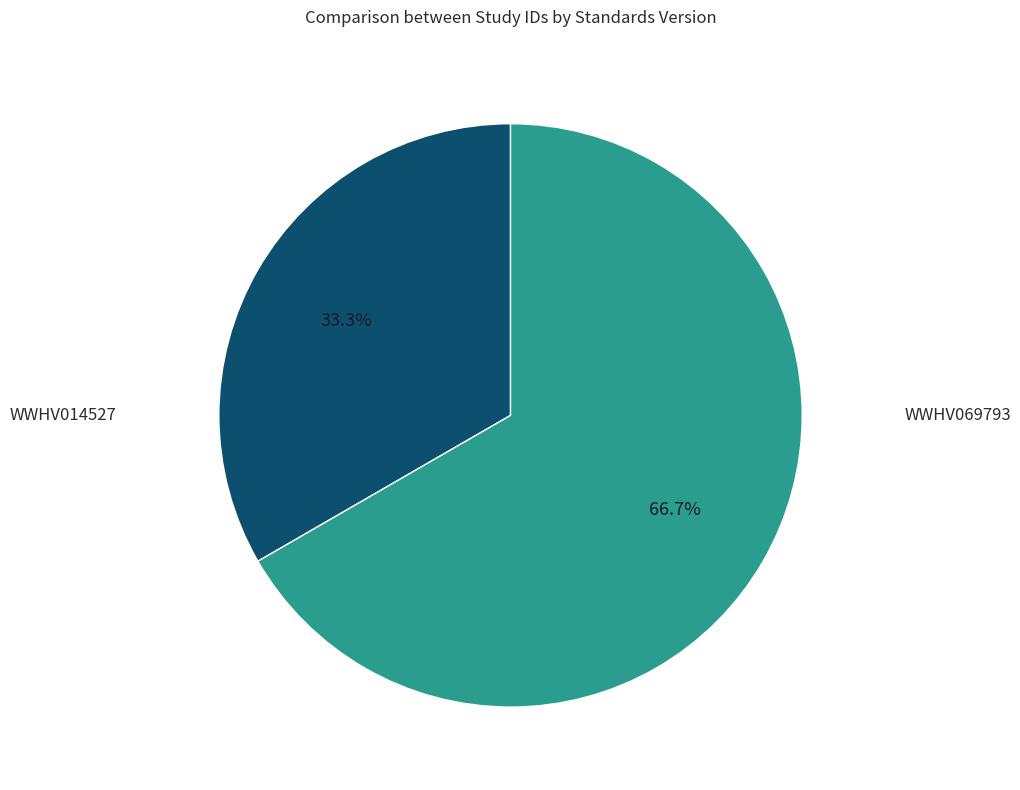

Is there a majority slice in this chart?

Yes